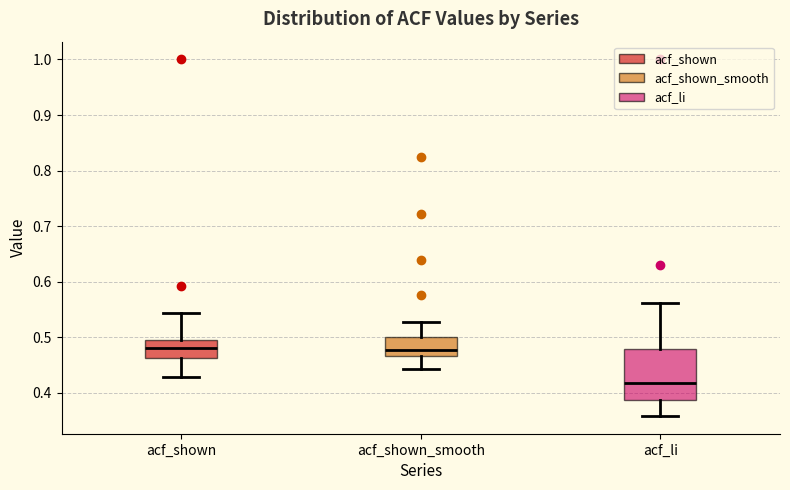

Reading left to right, read every box against the y-axis: the position of its median line, the range the box covers, and the ends of its whiskers. The values are not printed on the chart, so give them approximately, as read against the axis.

acf_shown: median 0.48, box 0.46 to 0.50, whiskers 0.43 to 0.54
acf_shown_smooth: median 0.48, box 0.47 to 0.50, whiskers 0.44 to 0.53
acf_li: median 0.42, box 0.39 to 0.48, whiskers 0.36 to 0.56